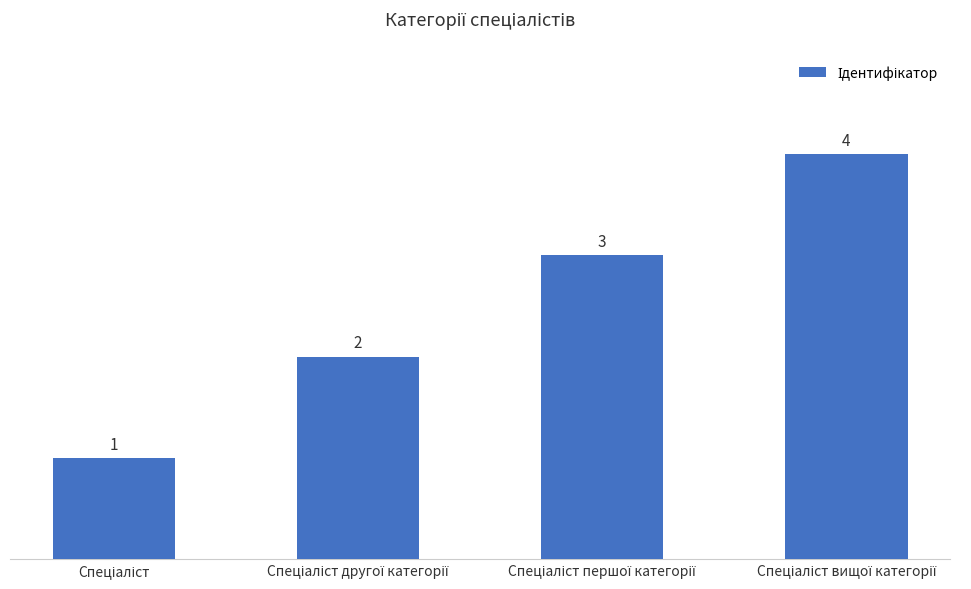

What is the difference between the maximum and minimum values?

3